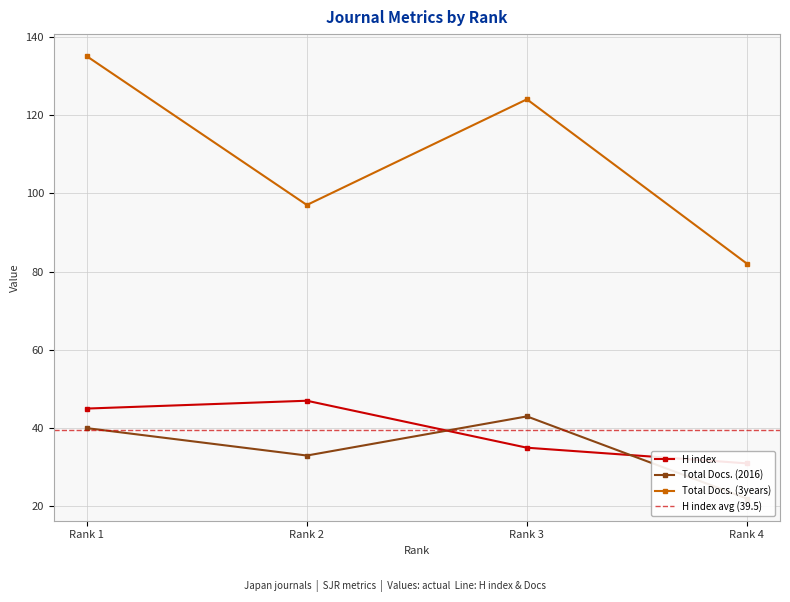

What is the value of the Total Docs. (3years) point at the 1st from the left?

135